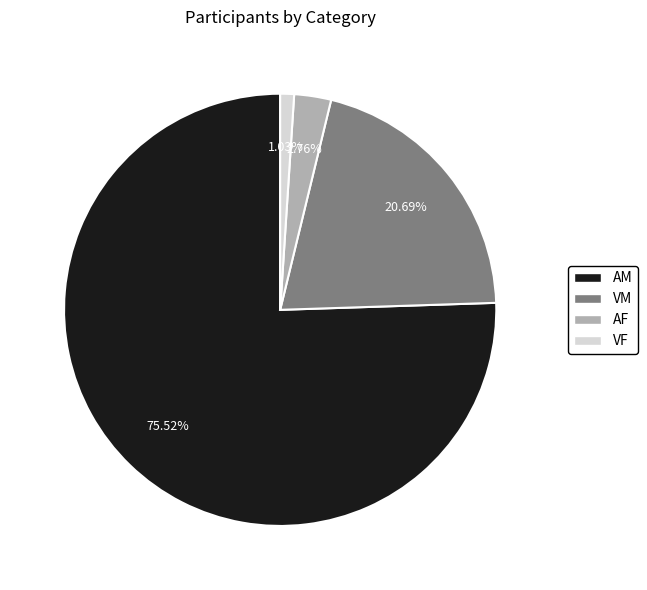

What is the smallest slice in the pie chart?

VF